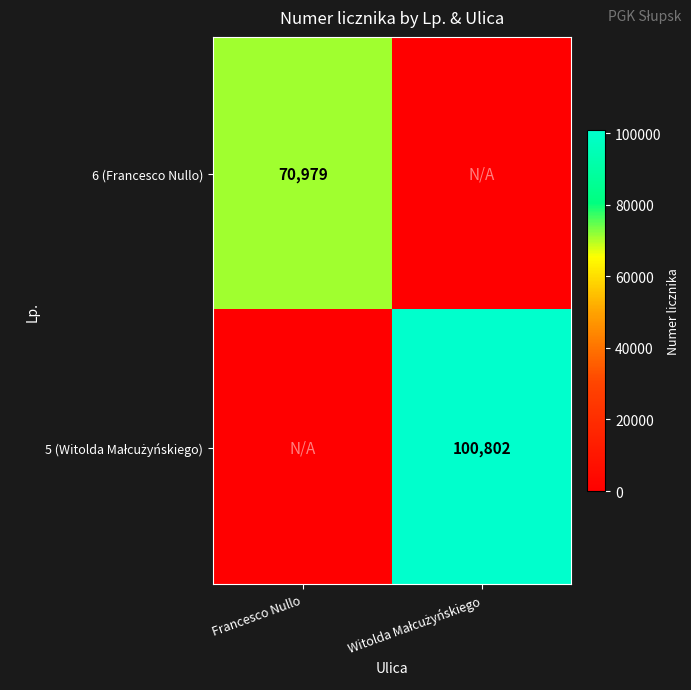

True or false: 6 (Francesco Nullo) has a value of 70979 at Francesco Nullo.

True